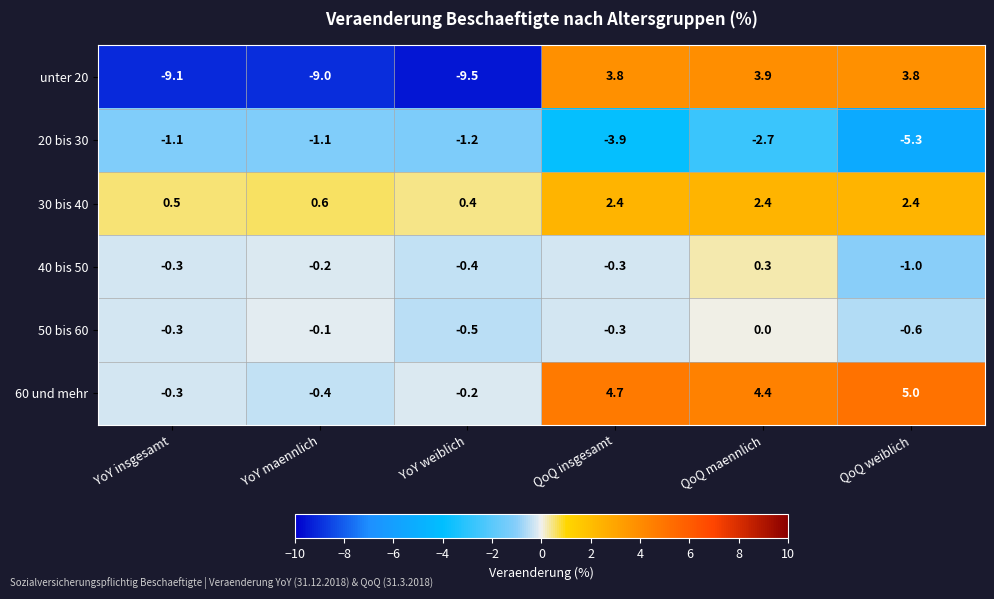

List the series in order of their peak value, highest first.

60 und mehr, unter 20, 30 bis 40, 40 bis 50, 50 bis 60, 20 bis 30